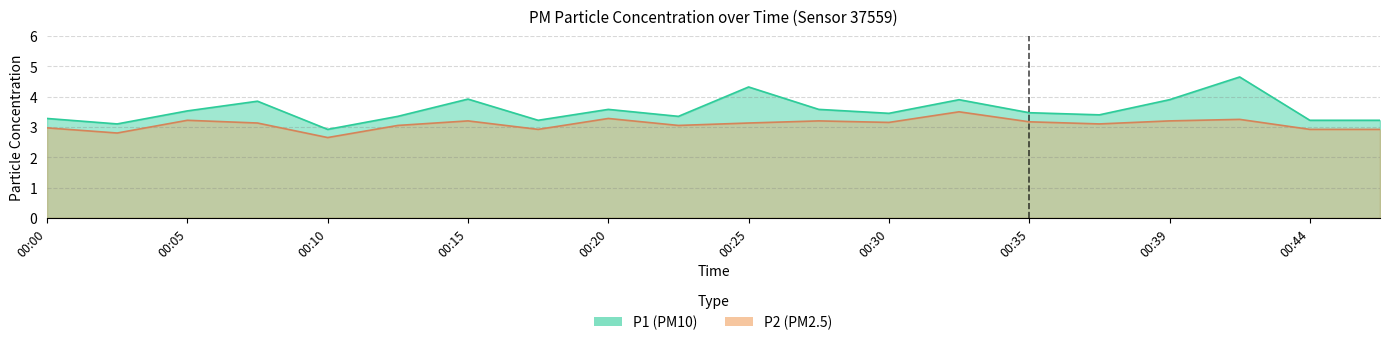

At which category does P1 reach its first local peak?

00:08